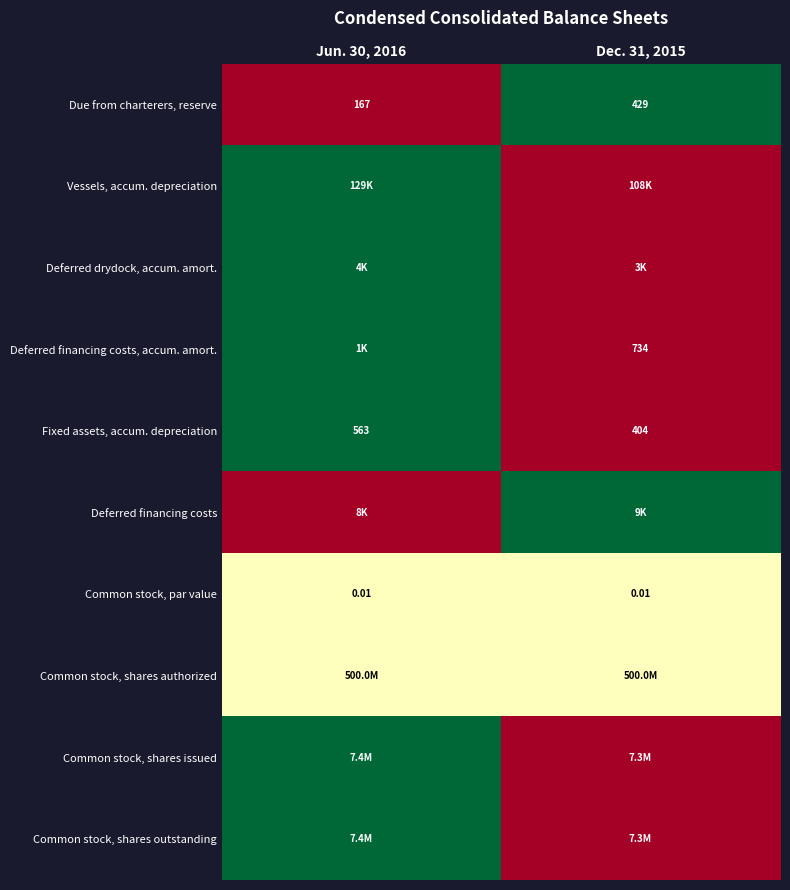

Is it true that Common stock, shares outstanding equals -0.4 at Dec. 31, 2015?

False